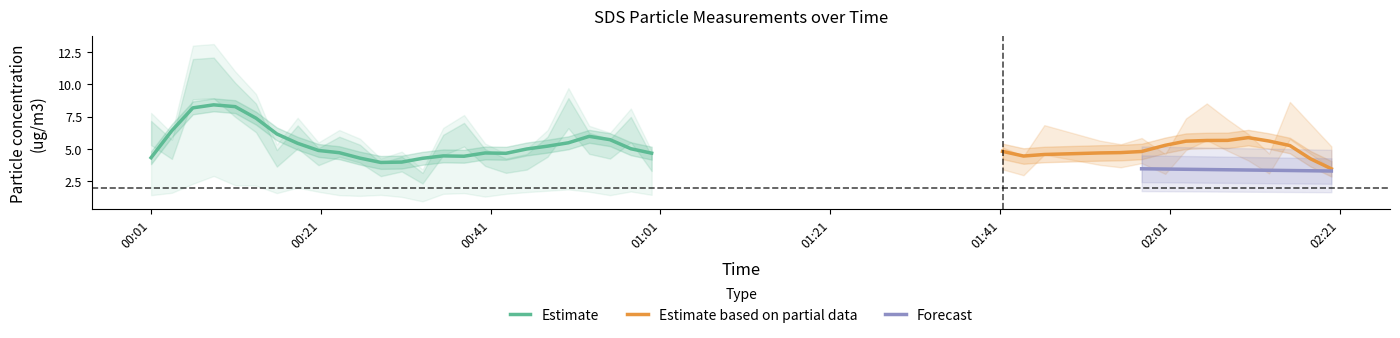

Does the chart have visible grid lines?

No